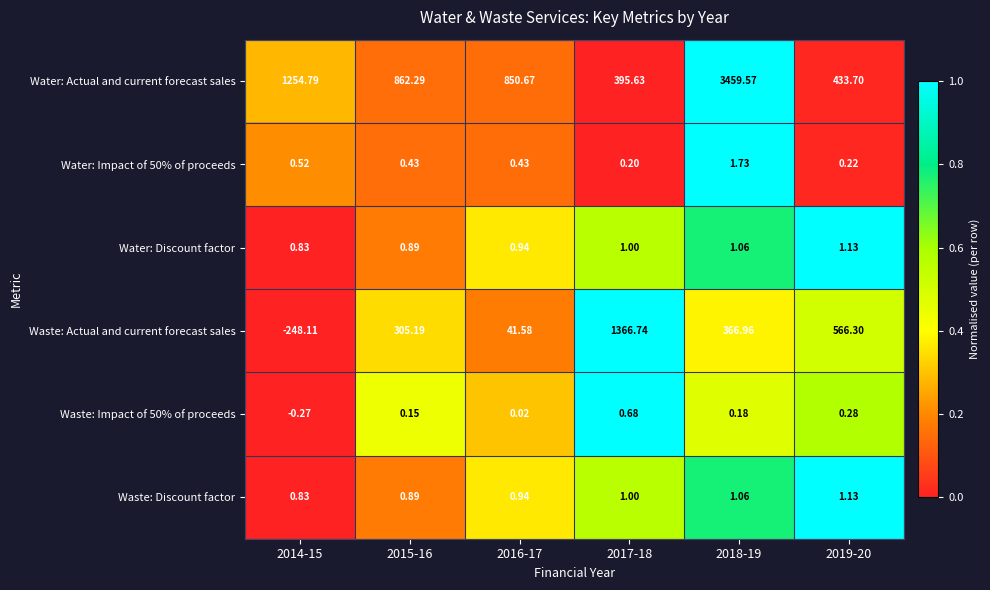

At which category is the sum across all series the highest?

2018-19